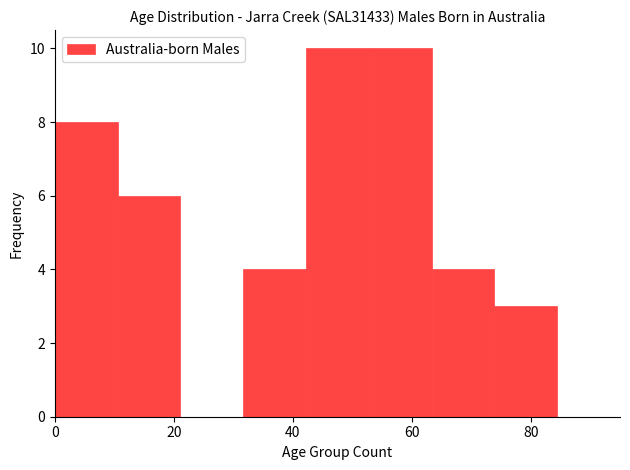

Reading left to right, transcribe this chart: for each bar, give the range it covers on the x-axis and its height. Neither the bar edges nor the heights are printed on the chart, so give them approximately, as read against the axes.

0 to 10: 8
10 to 22: 6
22 to 32: 0
32 to 42: 4
42 to 52: 10
52 to 64: 10
64 to 74: 4
74 to 84: 3
84 to 96: 0